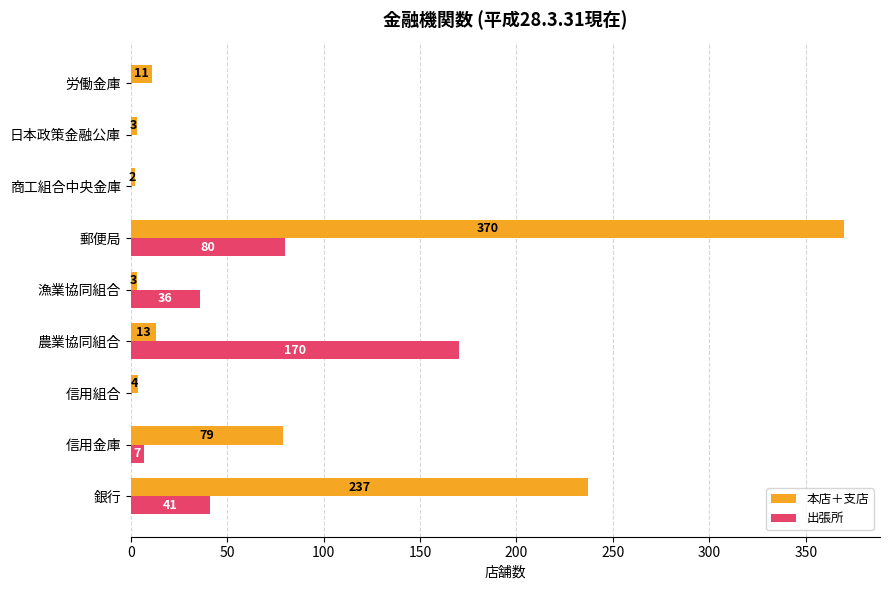

What is the highest value of the 本店＋支店 series?

370